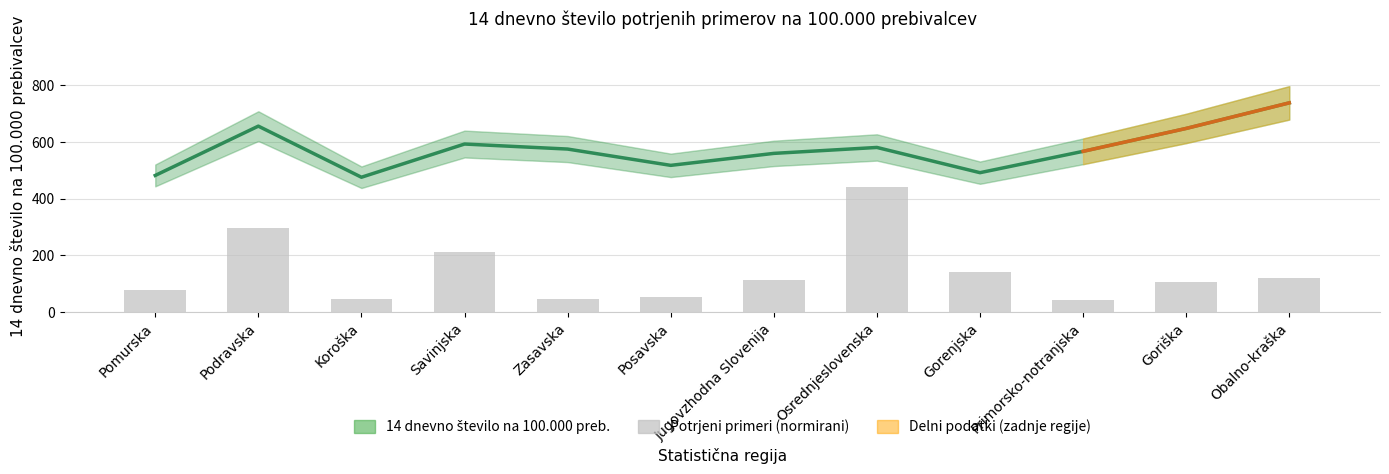

What is the greatest value displayed?

738.2